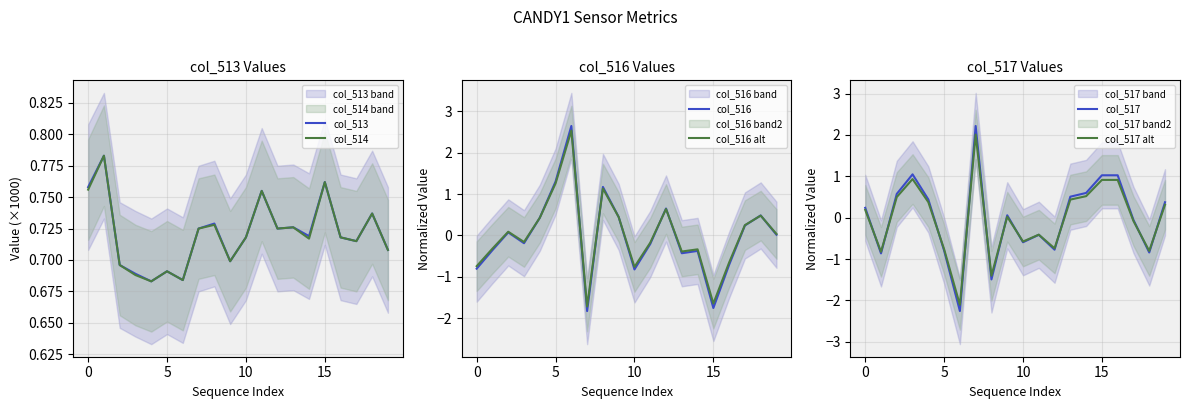

Which series has the widest spread of values?

col_516